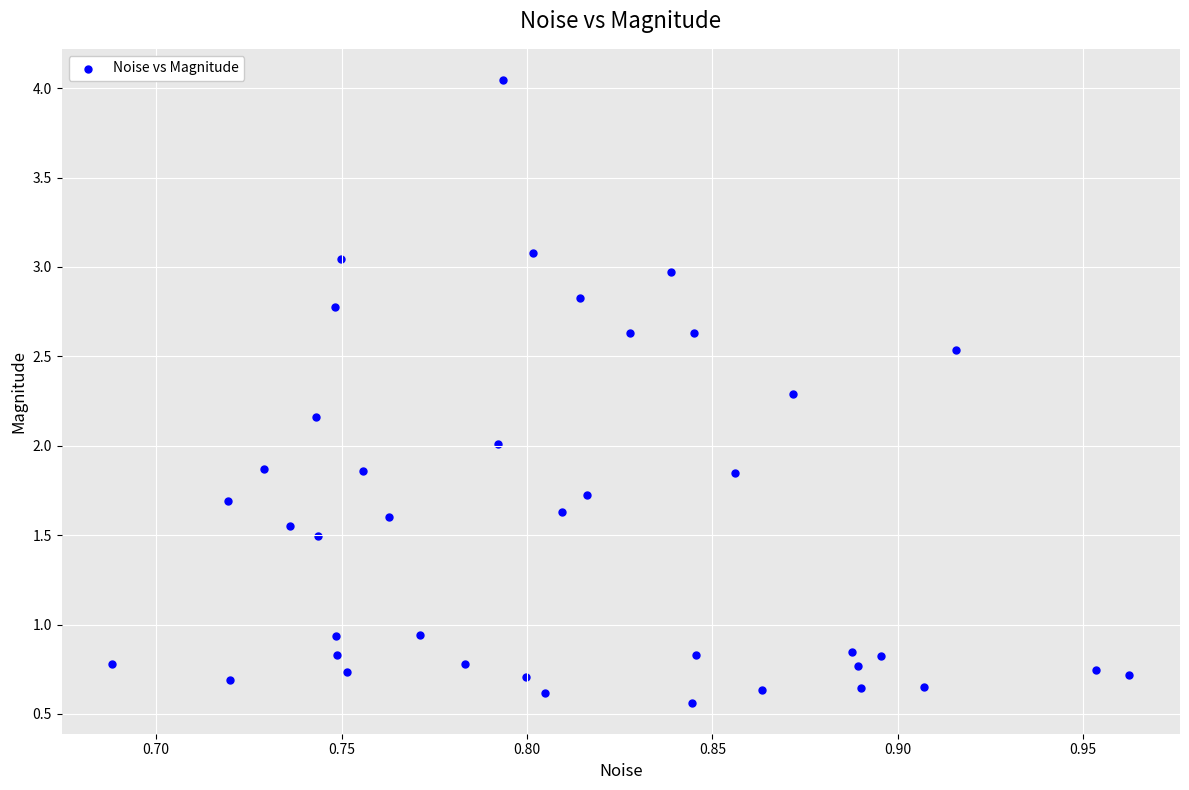

What is the range of X values (max minus min)?

0.3